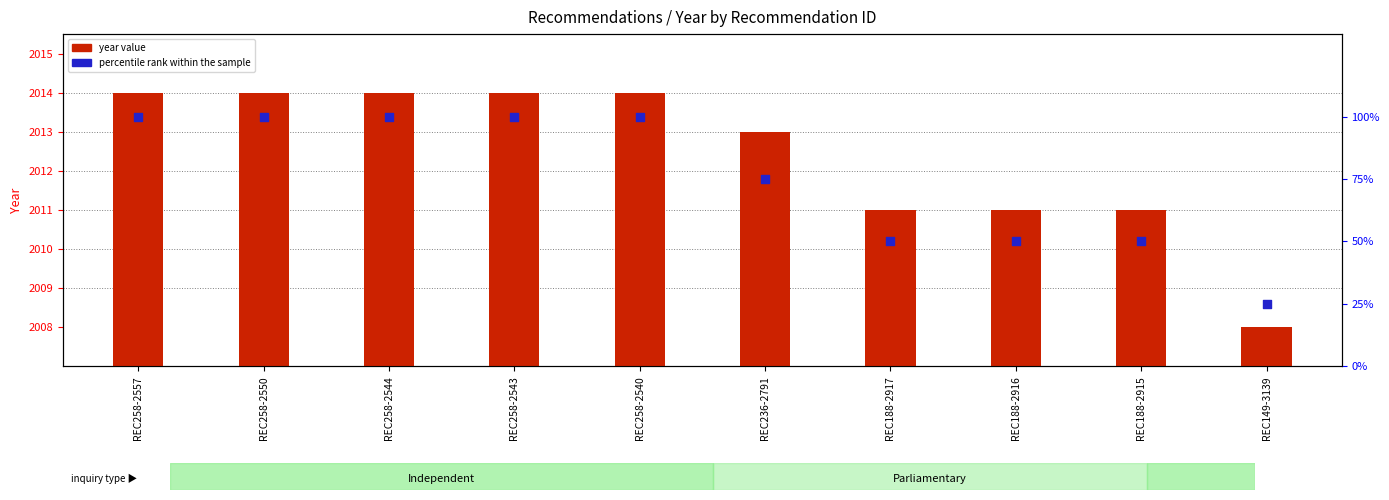

Which series has the largest total across all categories?

year value